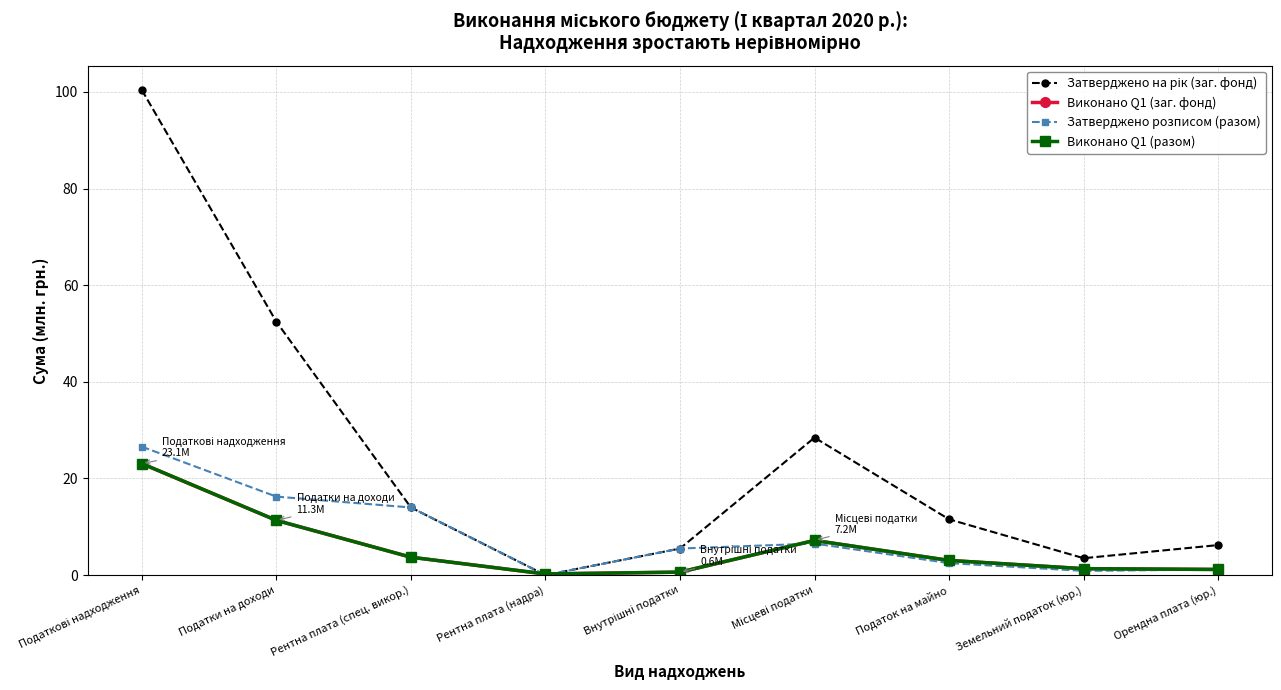

At which label is Виконано Q1 (заг. фонд) closest to 11?

Податки на доходи